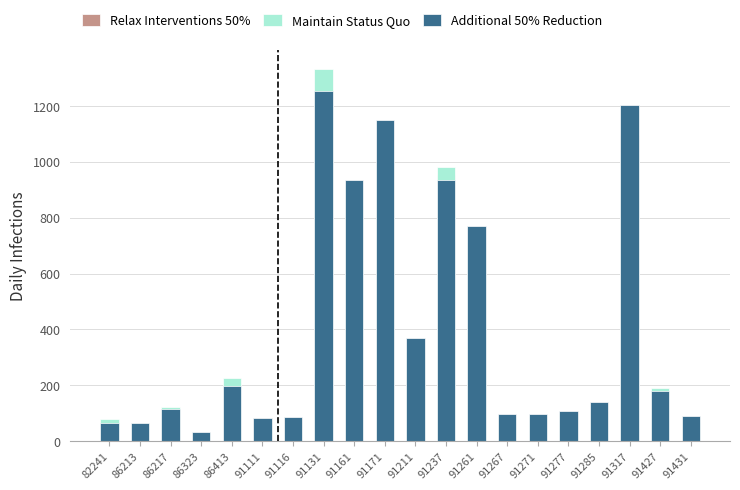

Between 86413 and 91116, which series saw the biggest shift?

Maintain Status Quo